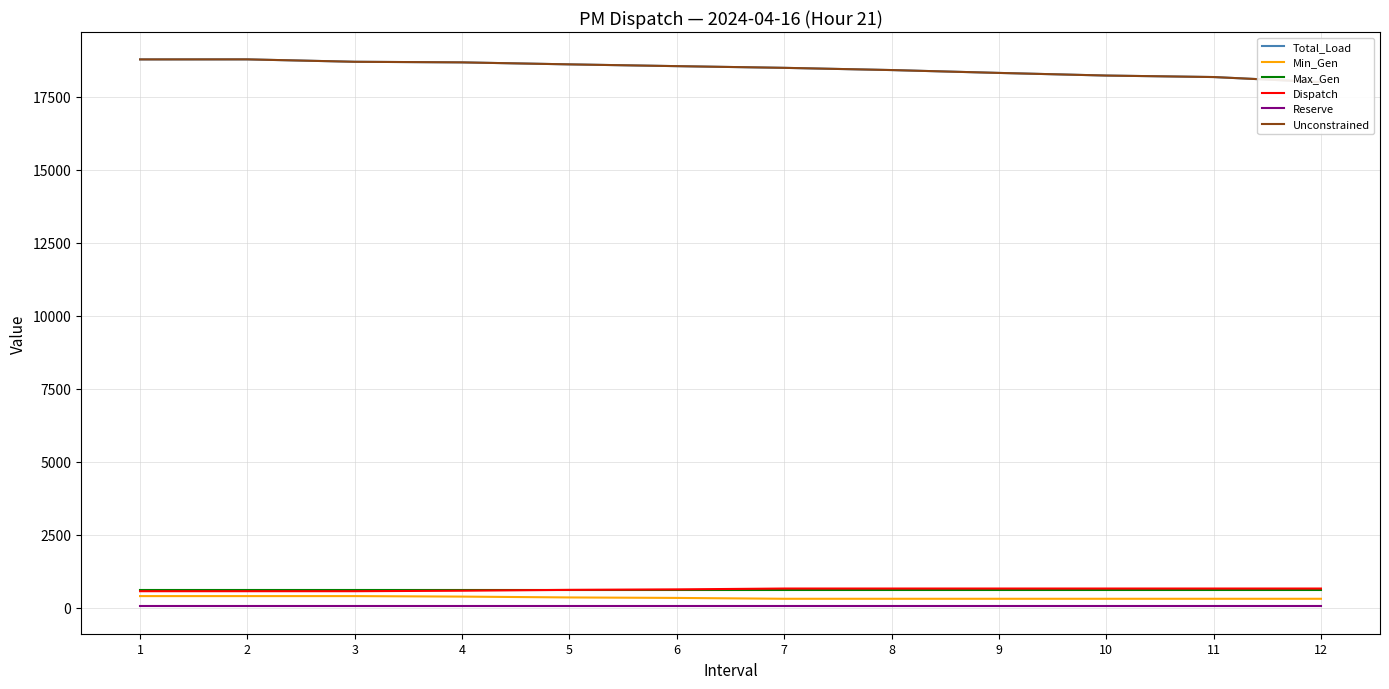

The value of Dispatch at 9 is 650.0. True or false?

True